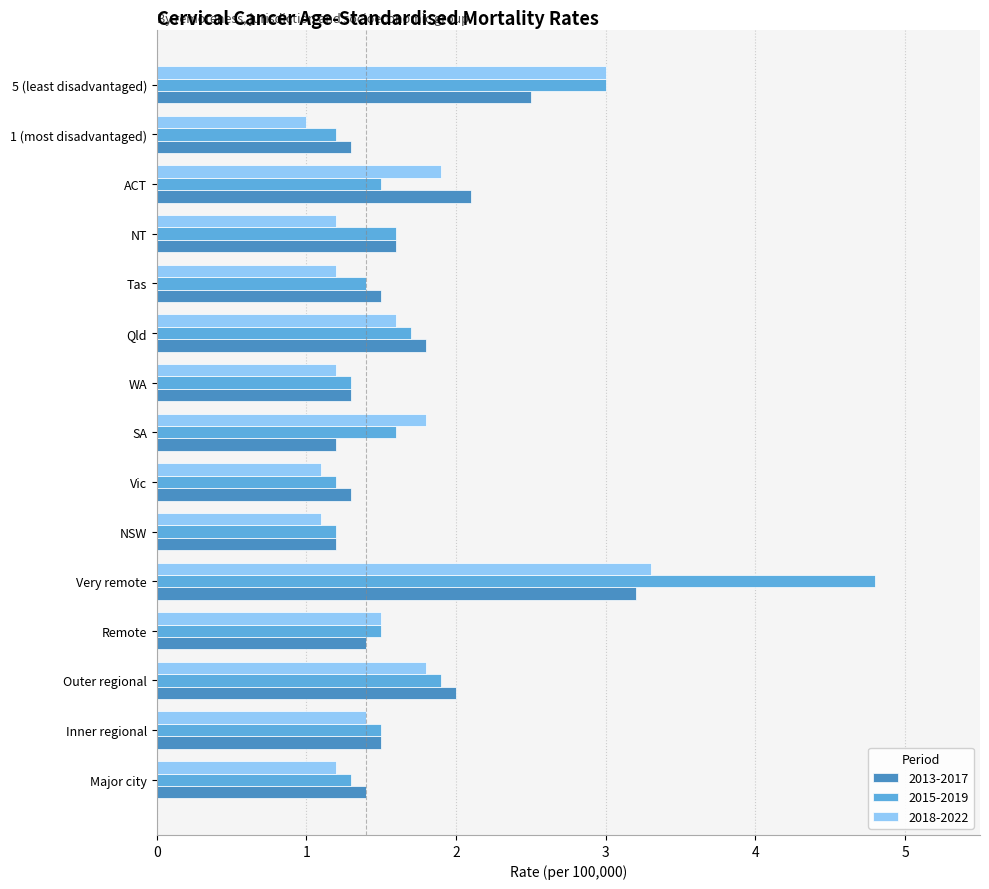

The value of 2015-2019 at ACT is 2.0. True or false?

False